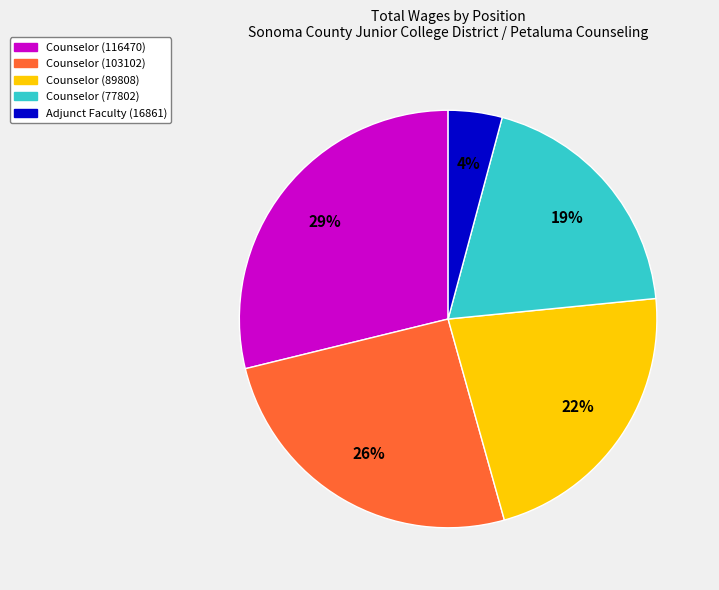

Combined, do Adjunct Faculty (16861) and Counselor (116470) account for over 50%?

No